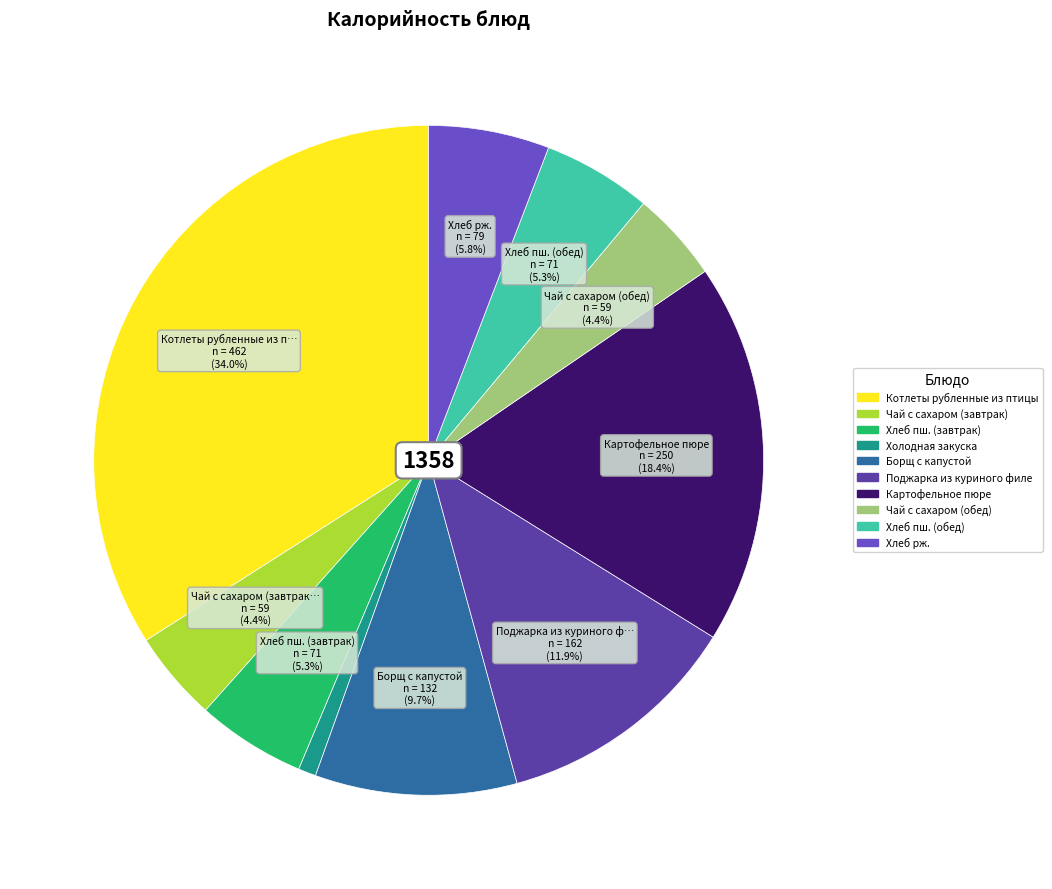

What percentage is the Хлеб рж. slice, to the nearest percent?

6%